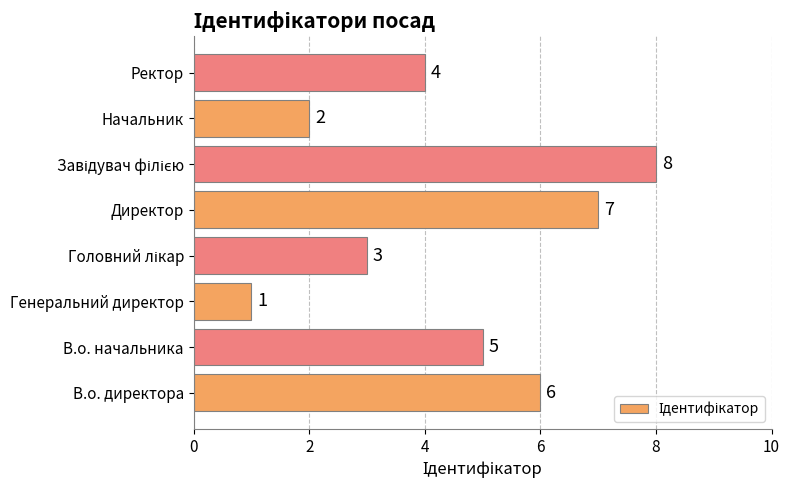

What is the difference between the maximum and second lowest values?

6